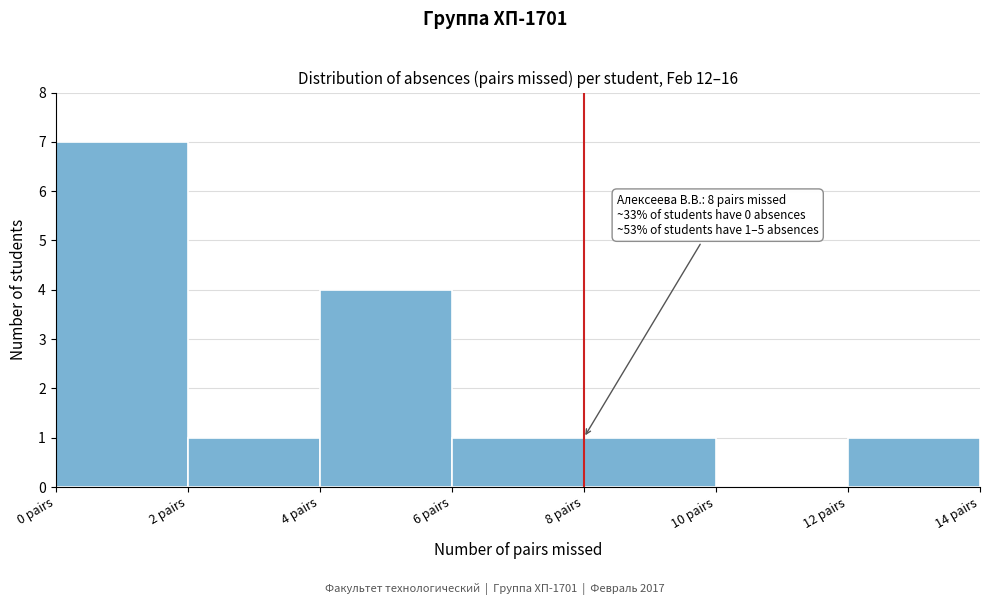

Which range on the x-axis has the tallest bar?

0 to 2